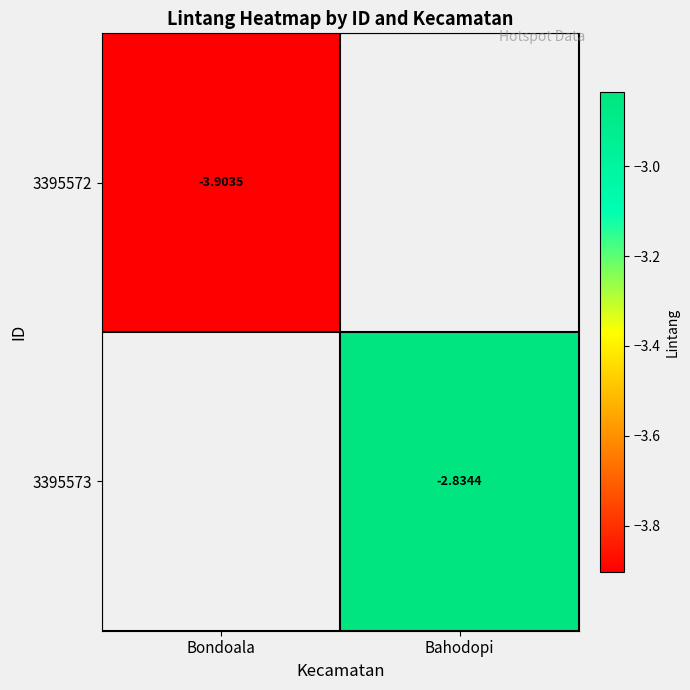

At how many categories does at least one series exceed -3?

1